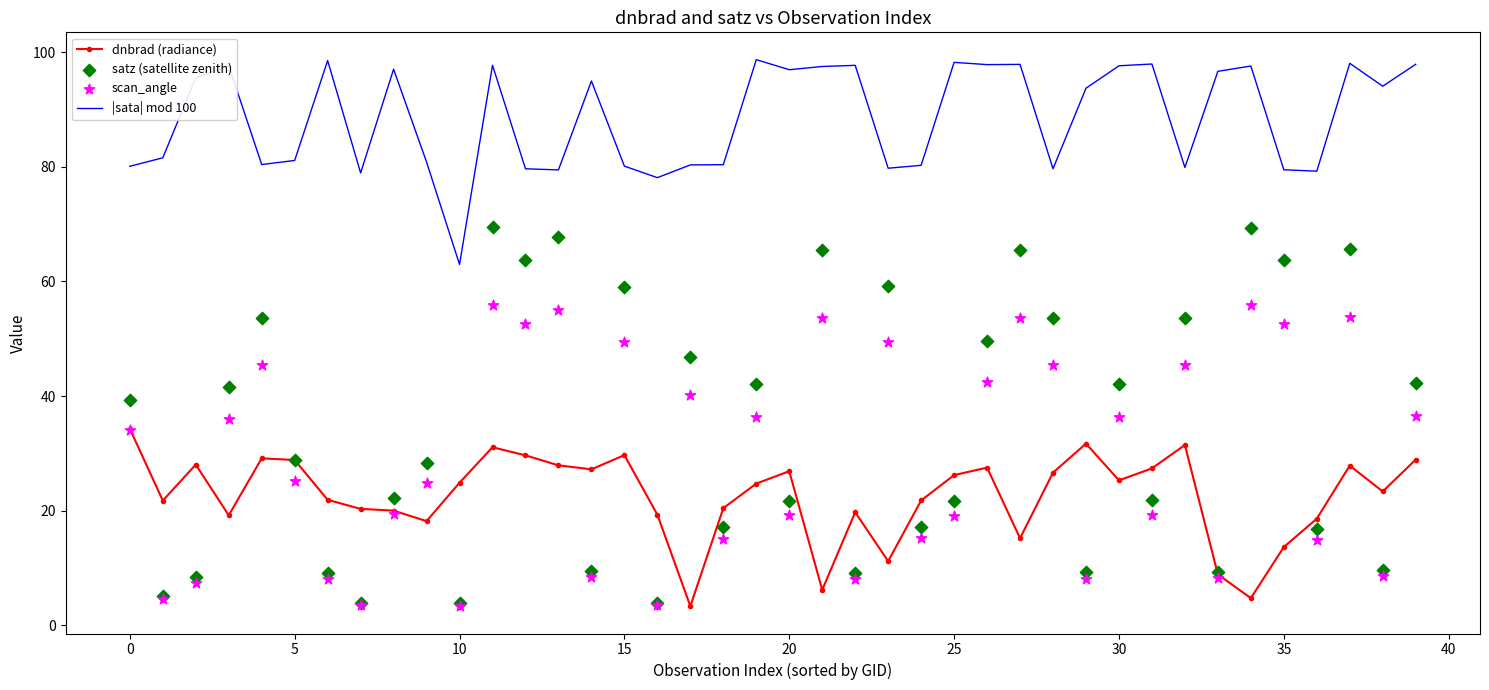

Is the value of scan_angle at 26 greater than the value of satz (satellite zenith) at 23?

No